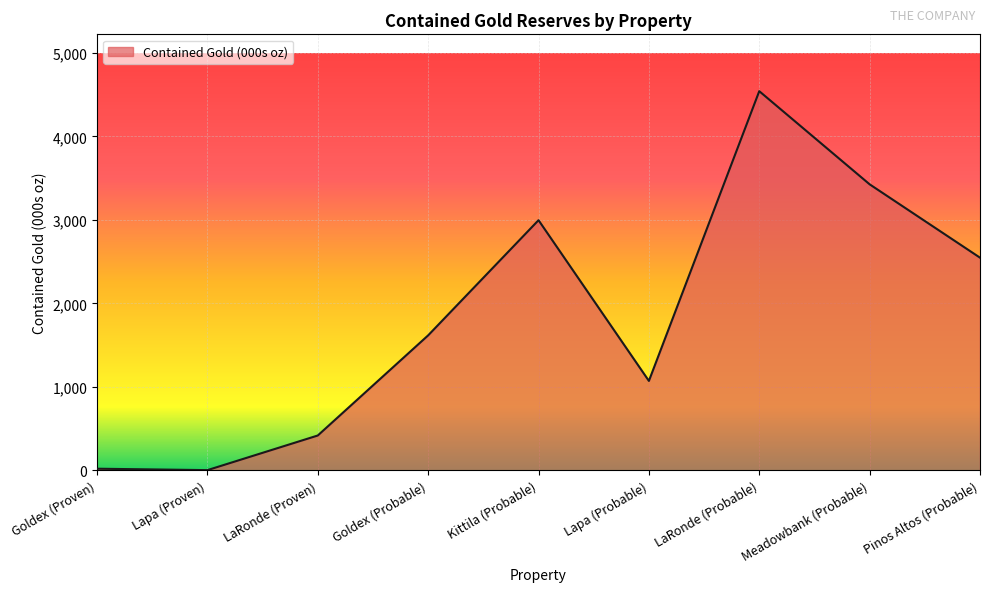

Does the chart display data point markers on the line(s)?

No